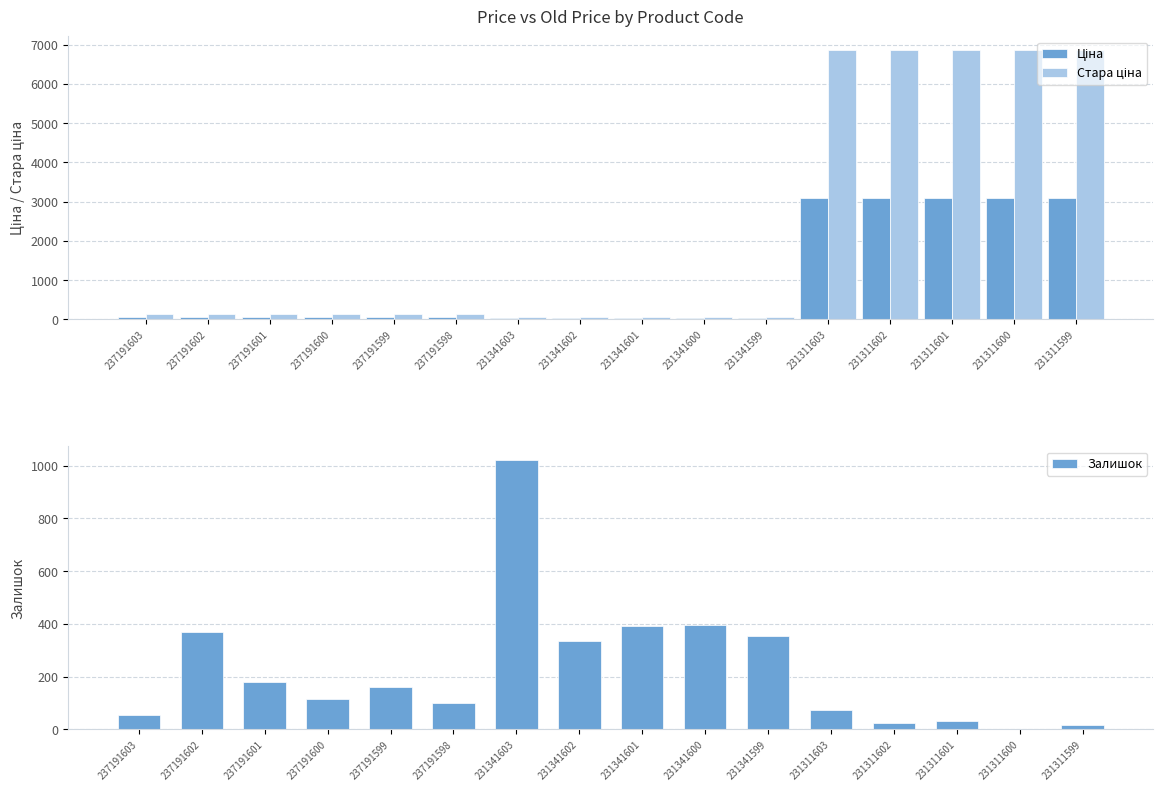

The value of Ціна at 231311602 is 3091.2. True or false?

True